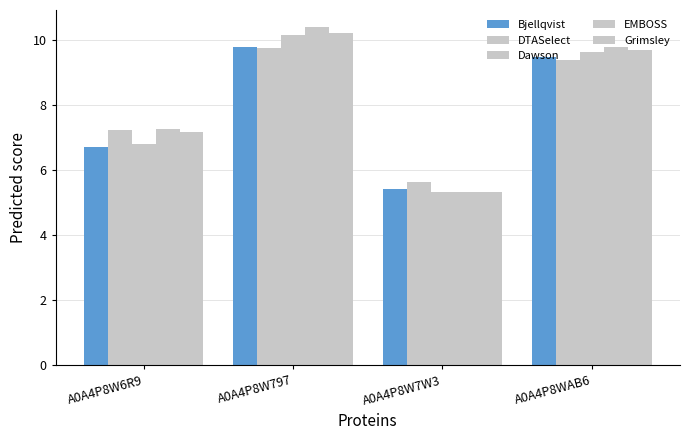

Count the number of categories in the chart.

4